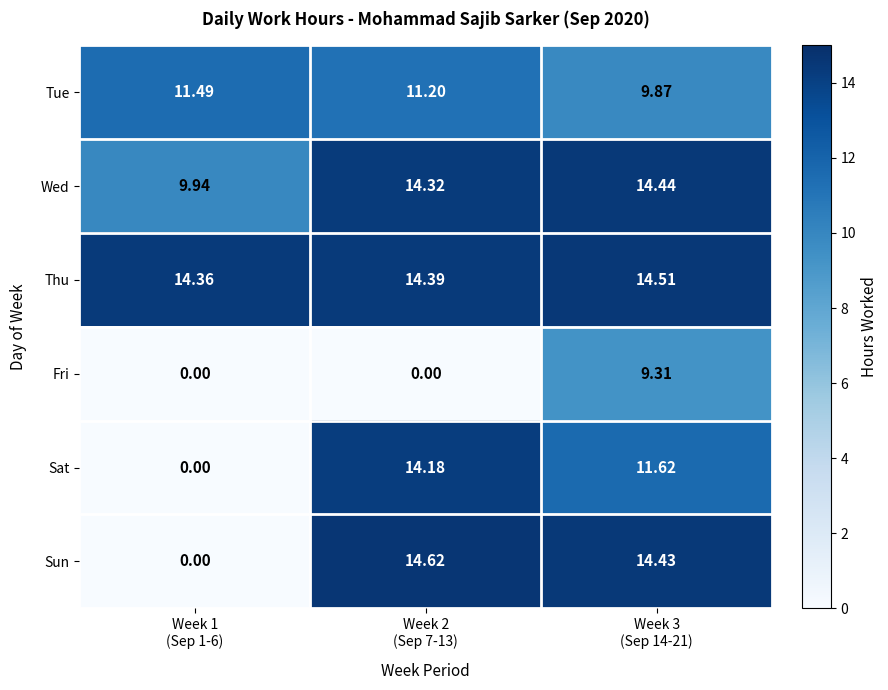

Which series has the largest total across all categories?

Thu